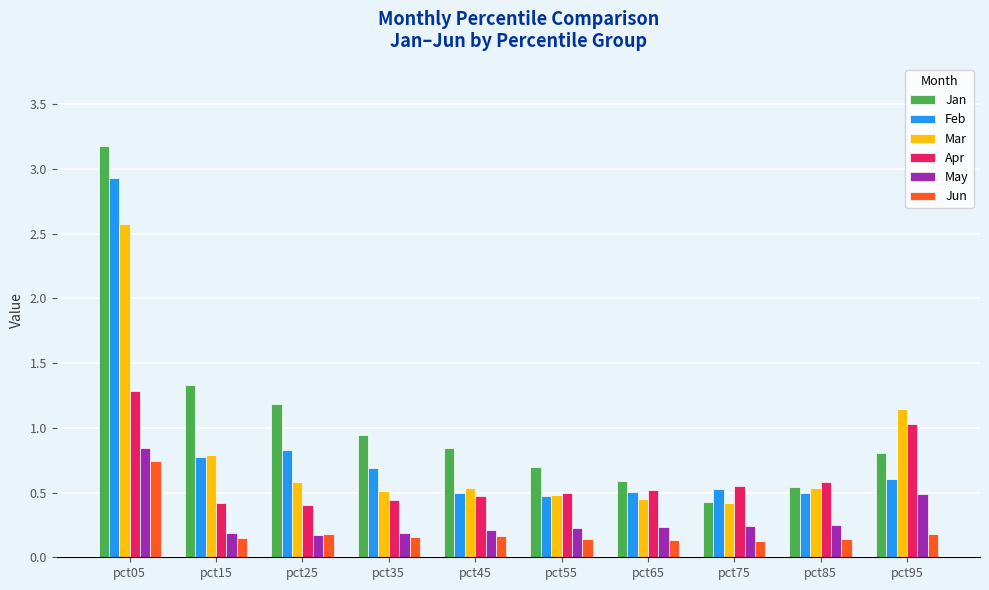

Is the value of Jun at pct95 greater than the value of Feb at pct75?

No